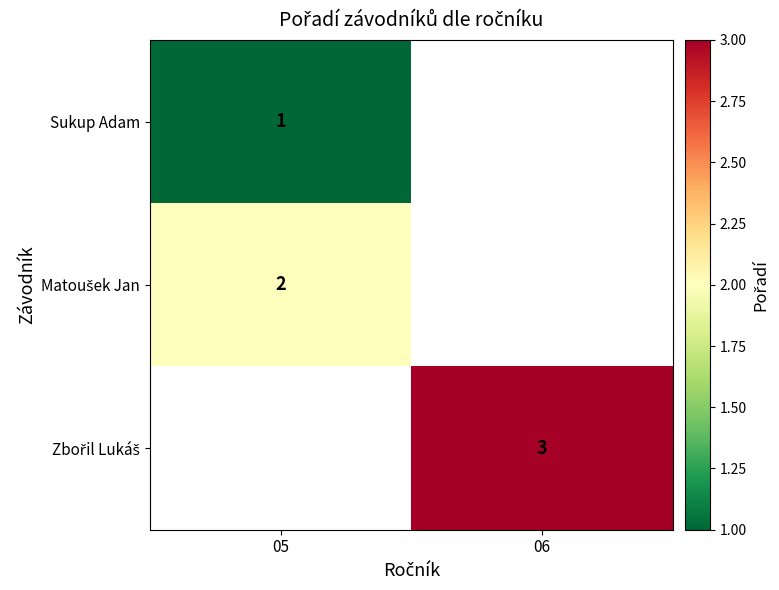

At which category does the chart reach its minimum across all series?

05